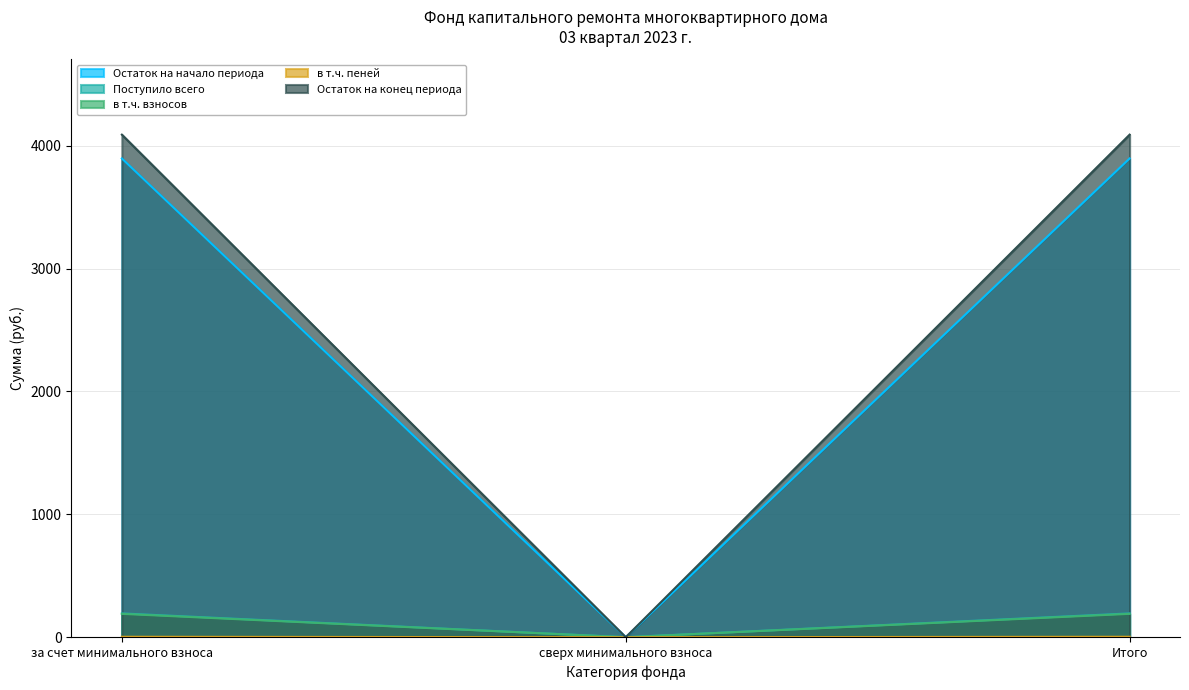

How many lines are shown in the chart?

5